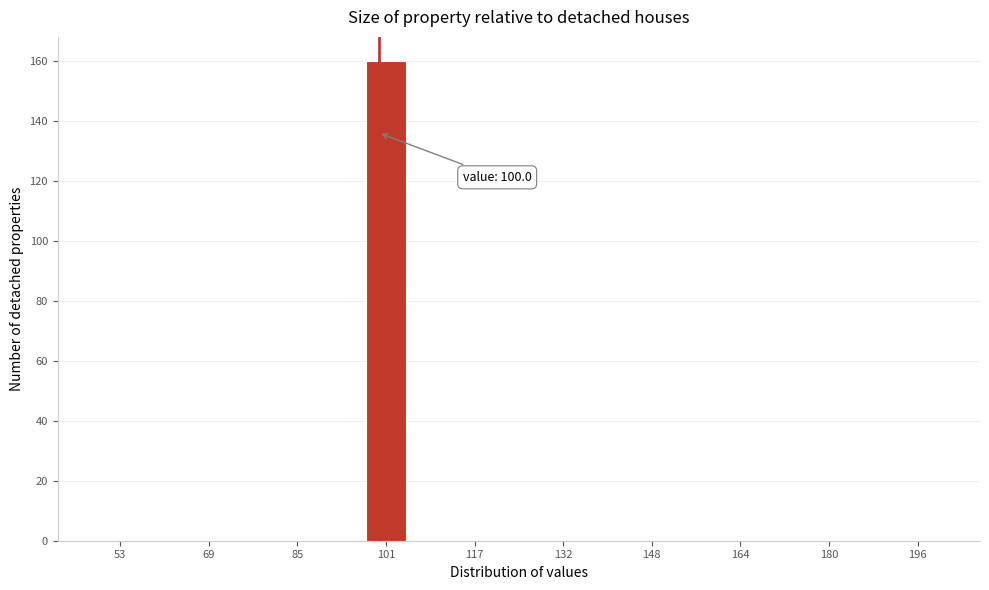

Around what value on the x-axis is the tallest bar? Give the approximate position of its centre, as read against the axis.

102